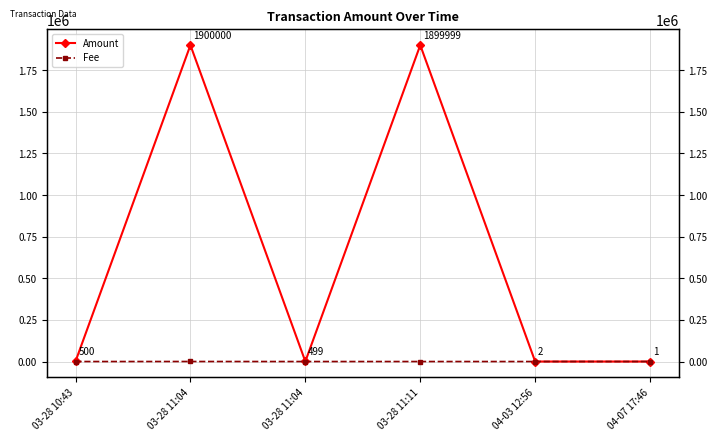

True or false: Amount and Fee cross at least once.

False